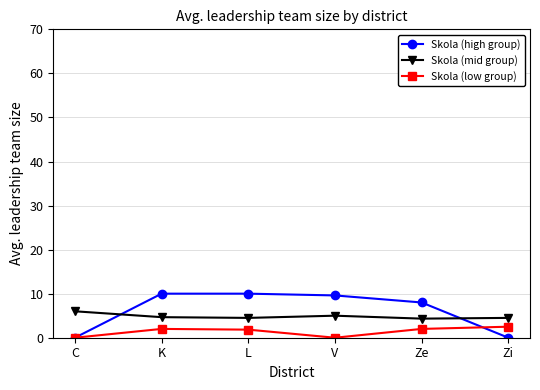

What position from the right is Zi?

1